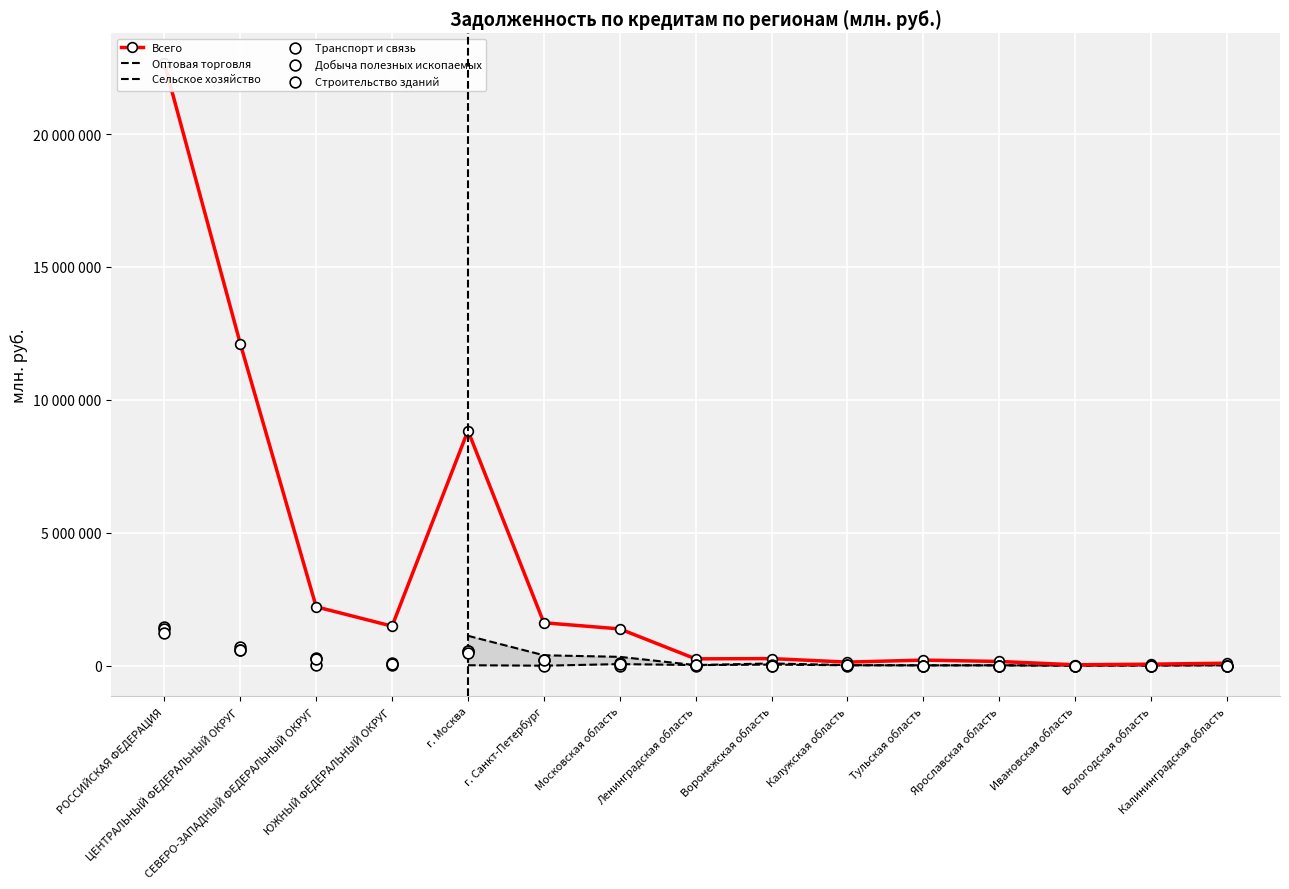

Is the value of Транспорт и связь at г. Москва greater than the value of Оптовая торговля at Ленинградская область?

Yes